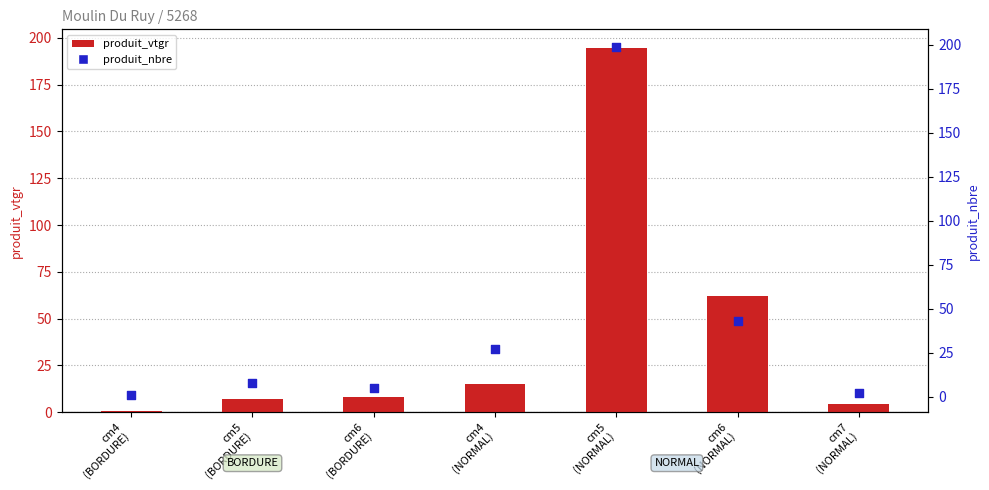

At which category is the sum across all series the highest?

cm5
(NORMAL)